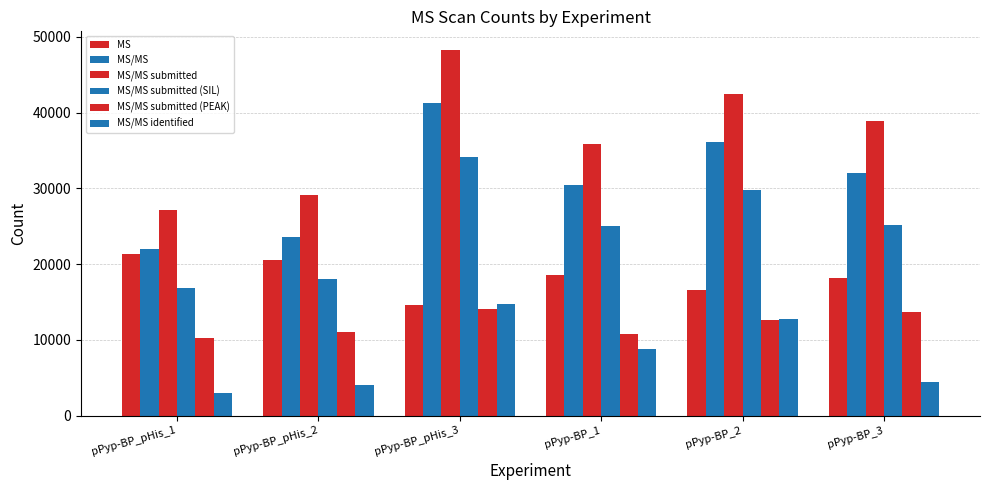

What is the sum of all MS values?

109841